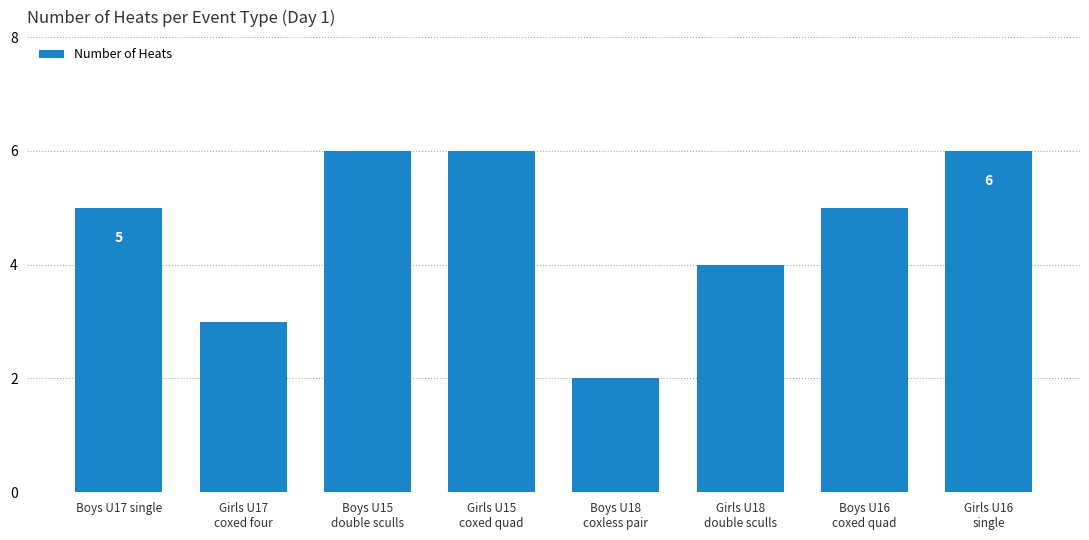

Reading left to right, extract all data points from this chart.

Boys U17 single=5	Girls U17
coxed four=3	Boys U15
double sculls=6	Girls U15
coxed quad=6	Boys U18
coxless pair=2	Girls U18
double sculls=4	Boys U16
coxed quad=5	Girls U16
single=6